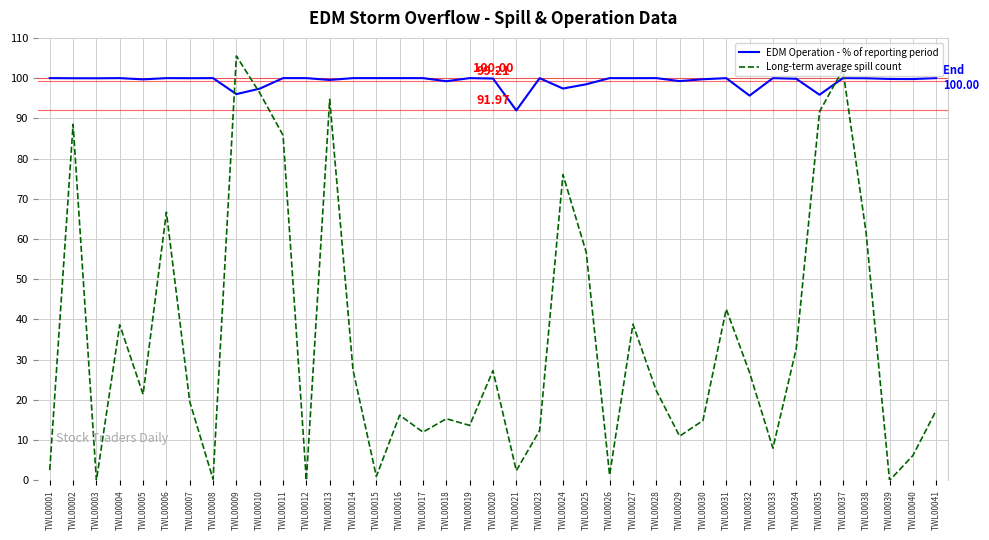

What is the difference between the highest and lowest values at TWL00025?

41.8